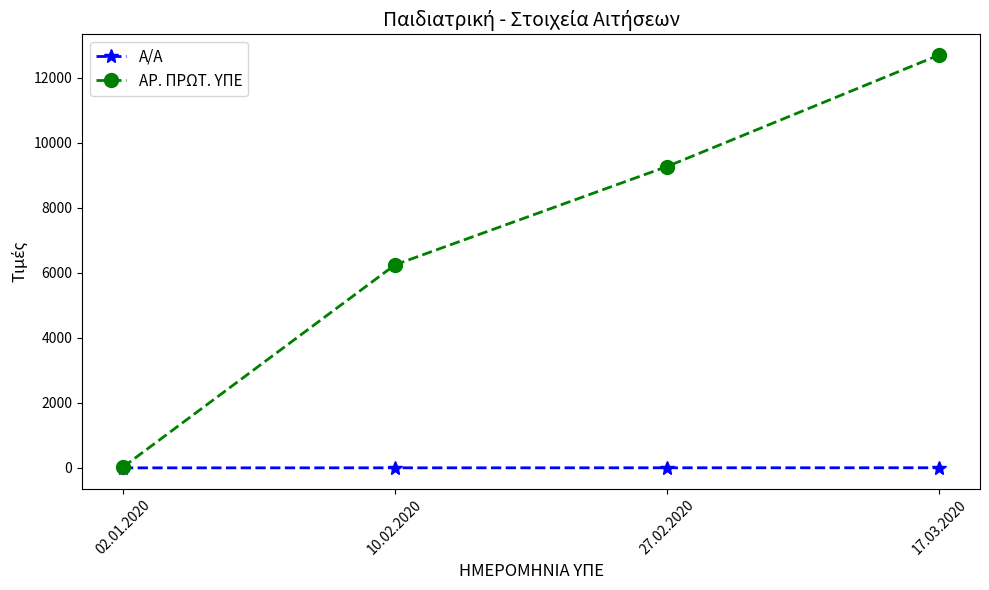

Between 10.02.2020 and 27.02.2020, which series saw the biggest shift?

ΑΡ. ΠΡΩΤ. ΥΠΕ